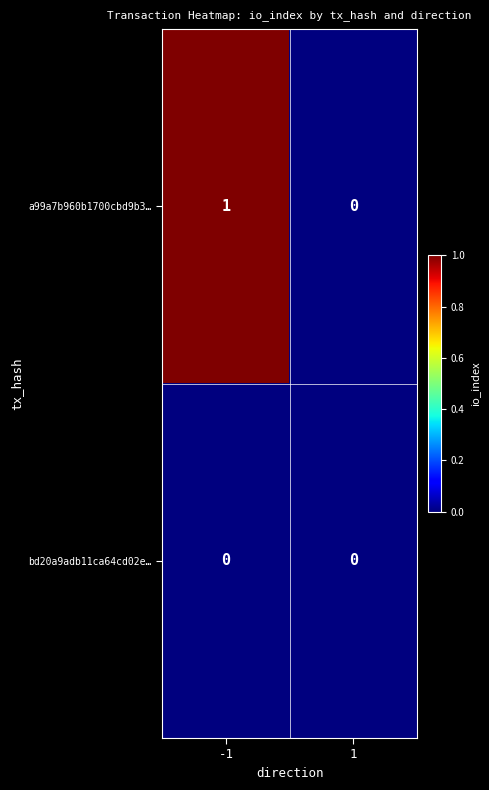

Rank the series by their maximum value, from highest to lowest.

a99a7b960b1700cbd9b3…, bd20a9adb11ca64cd02e…